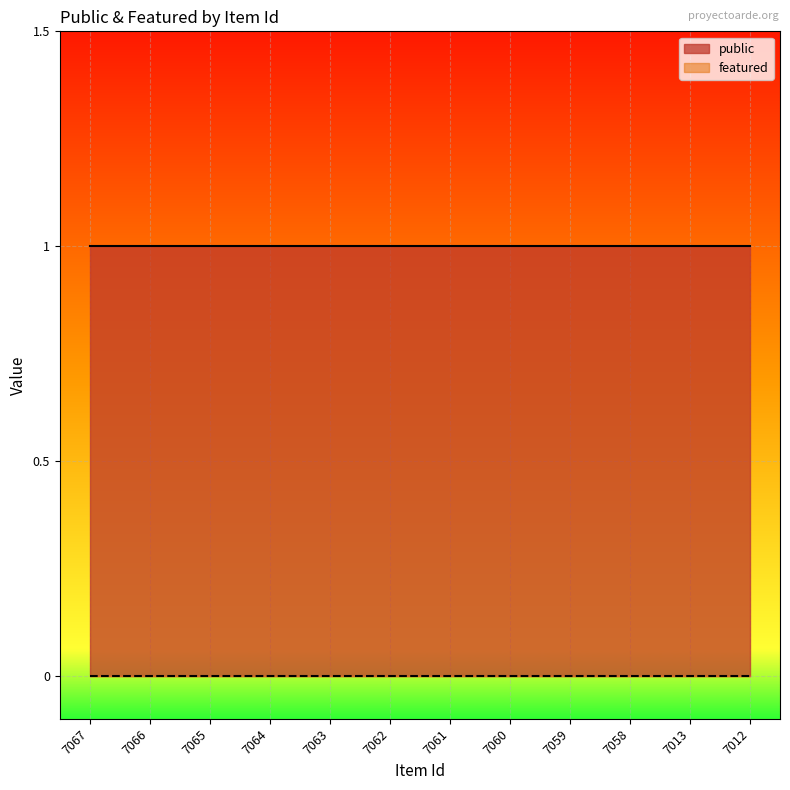

Reading left to right, list all the values displayed in this chart.

public: 1	1	1	1	1	1	1	1	1	1	1	1
featured: 0	0	0	0	0	0	0	0	0	0	0	0